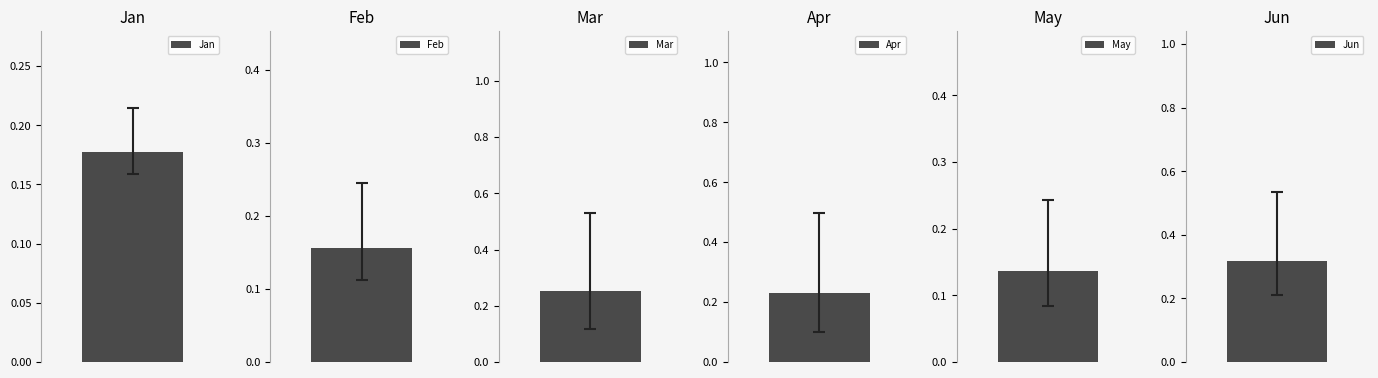

The Mar series shows 0.1 at pct15. True or false?

False